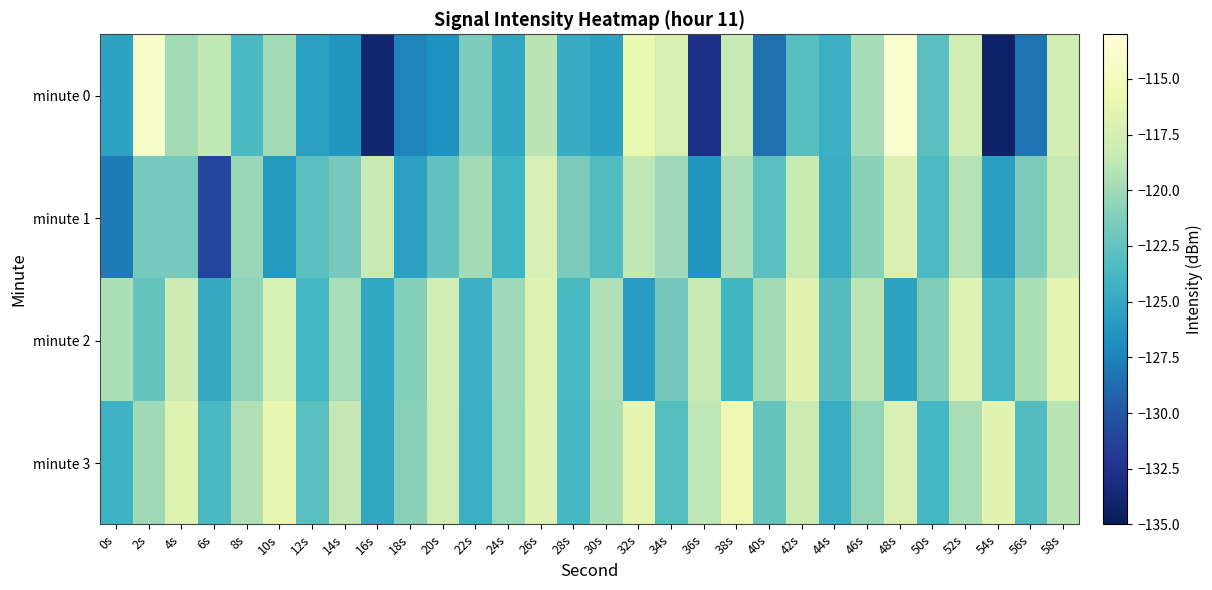

Reading right to left, list all the values displayed in this chart.

minute 0: 58s=-117.7	56s=-128.2	54s=-134.3	52s=-117.7	50s=-122.8	48s=-113.9	46s=-119.8	44s=-124.4	42s=-123.0	40s=-128.5	38s=-118.5	36s=-132.8	34s=-117.3	32s=-116.0	30s=-125.4	28s=-124.7	26s=-119.0	24s=-125.1	22s=-121.3	20s=-126.6	18s=-127.4	16s=-133.8	14s=-126.4	12s=-125.6	10s=-119.9	8s=-123.5	6s=-118.7	4s=-119.9	2s=-114.0	0s=-125.3
minute 1: 58s=-118.5	56s=-121.3	54s=-125.7	52s=-119.2	50s=-123.4	48s=-117.1	46s=-120.9	44s=-124.6	42s=-118.3	40s=-122.8	38s=-119.6	36s=-126.4	34s=-120.1	32s=-118.7	30s=-123.2	28s=-121.5	26s=-117.3	24s=-124.1	22s=-119.8	20s=-122.5	18s=-125.6	16s=-118.4	14s=-121.7	12s=-122.9	10s=-126.1	8s=-120.2	6s=-131.0	4s=-121.6	2s=-121.7	0s=-127.9
minute 2: 58s=-116.3	56s=-119.5	54s=-123.7	52s=-117.0	50s=-121.2	48s=-125.4	46s=-118.9	44s=-123.1	42s=-116.6	40s=-119.8	38s=-124.0	36s=-118.5	34s=-121.7	32s=-125.9	30s=-119.4	28s=-123.6	26s=-116.9	24s=-120.1	22s=-124.3	20s=-117.8	18s=-121.0	16s=-125.2	14s=-119.7	12s=-123.9	10s=-117.4	8s=-120.6	6s=-124.8	4s=-118.1	2s=-122.3	0s=-119.5
minute 3: 58s=-119.0	56s=-123.2	54s=-116.5	52s=-119.7	50s=-123.9	48s=-117.2	46s=-120.4	44s=-124.6	42s=-118.1	40s=-122.3	38s=-115.6	36s=-118.8	34s=-123.0	32s=-116.3	30s=-119.5	28s=-123.7	26s=-117.0	24s=-120.2	22s=-124.4	20s=-117.7	18s=-120.9	16s=-125.1	14s=-118.6	12s=-122.8	10s=-116.1	8s=-119.3	6s=-123.5	4s=-116.8	2s=-120.0	0s=-124.2